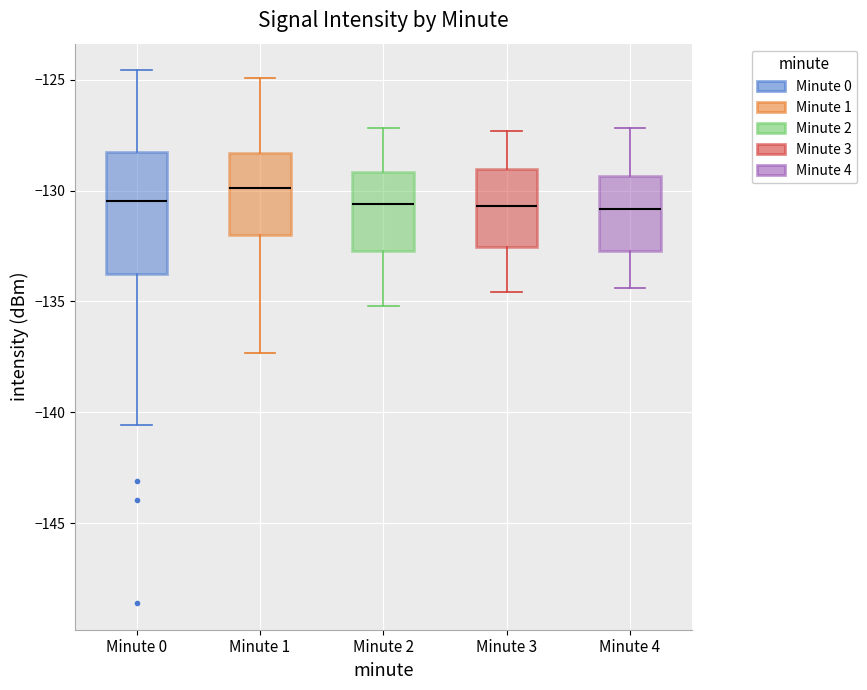

Where does the upper whisker of the box for Minute 3 end on the y-axis? The values are not printed on the chart, so give them approximately, as read against the axis.

-127.5